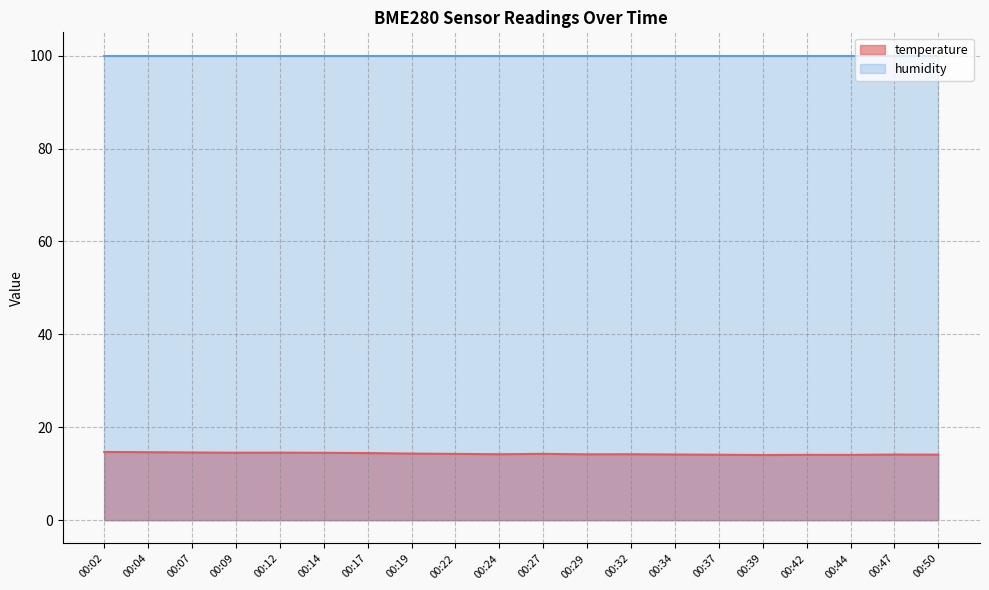

What is the average value?

14.3